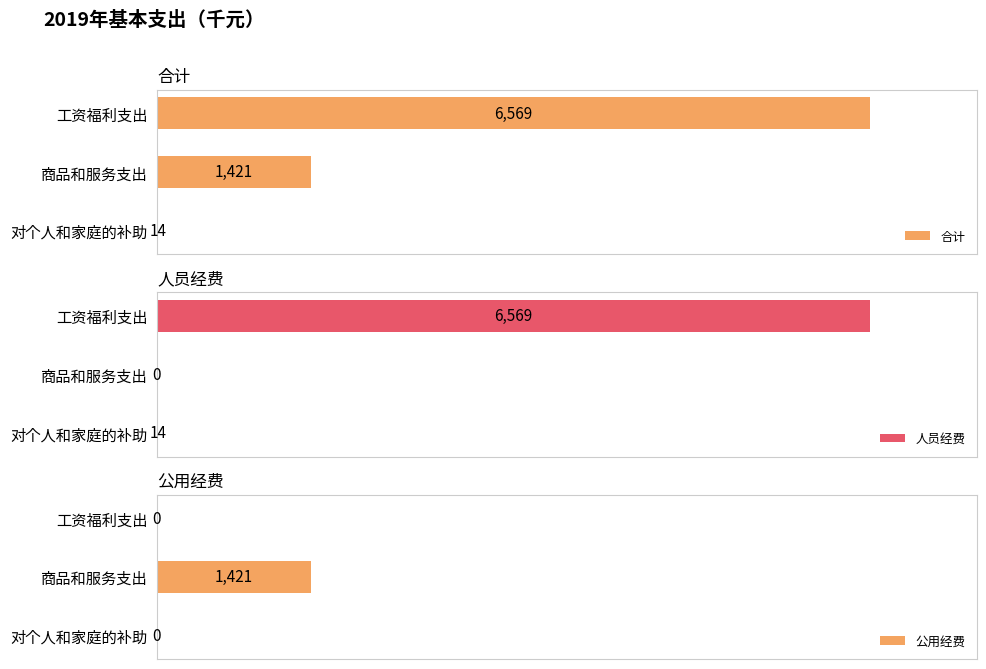

Which category has the highest value in the 合计 series?

工资福利支出